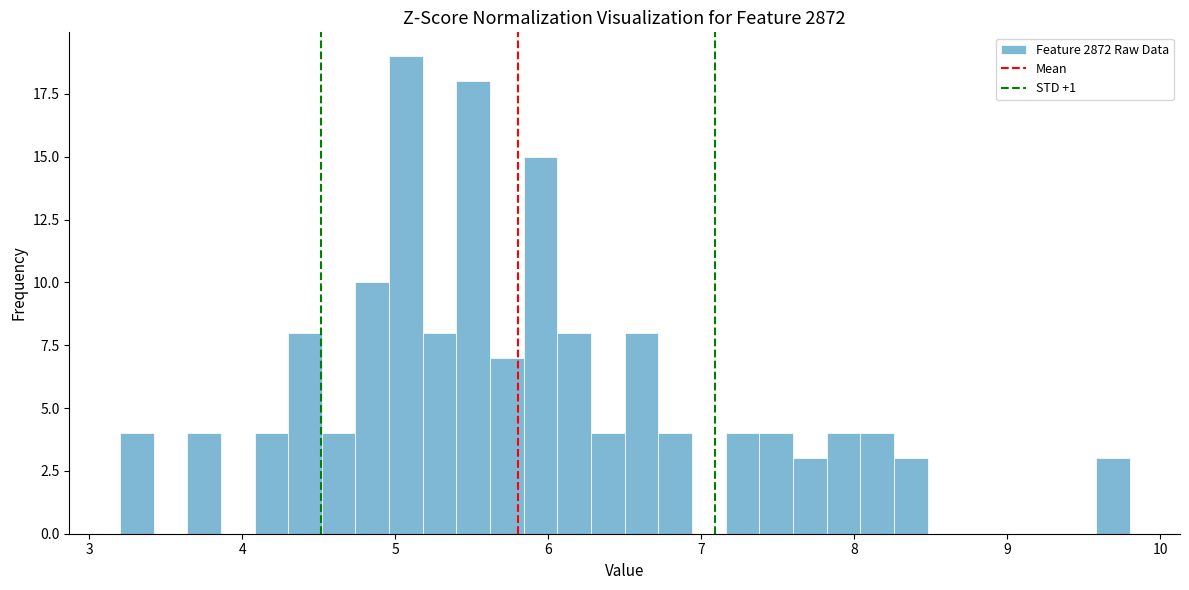

Around what value on the x-axis is the tallest bar? Give the approximate position of its centre, as read against the axis.

5.1